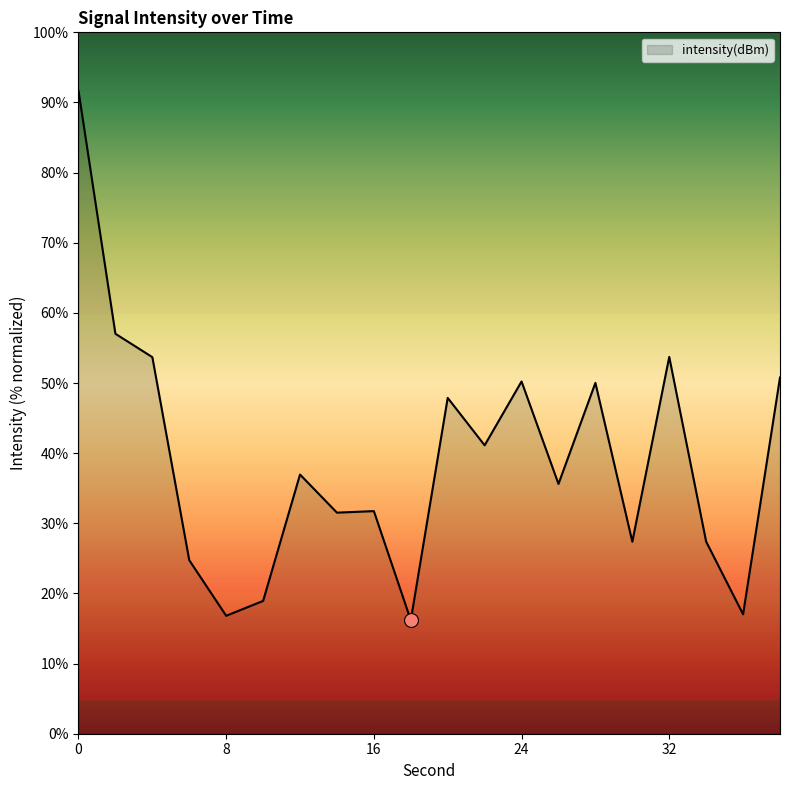

What is the minimum value shown in the chart?

16.2